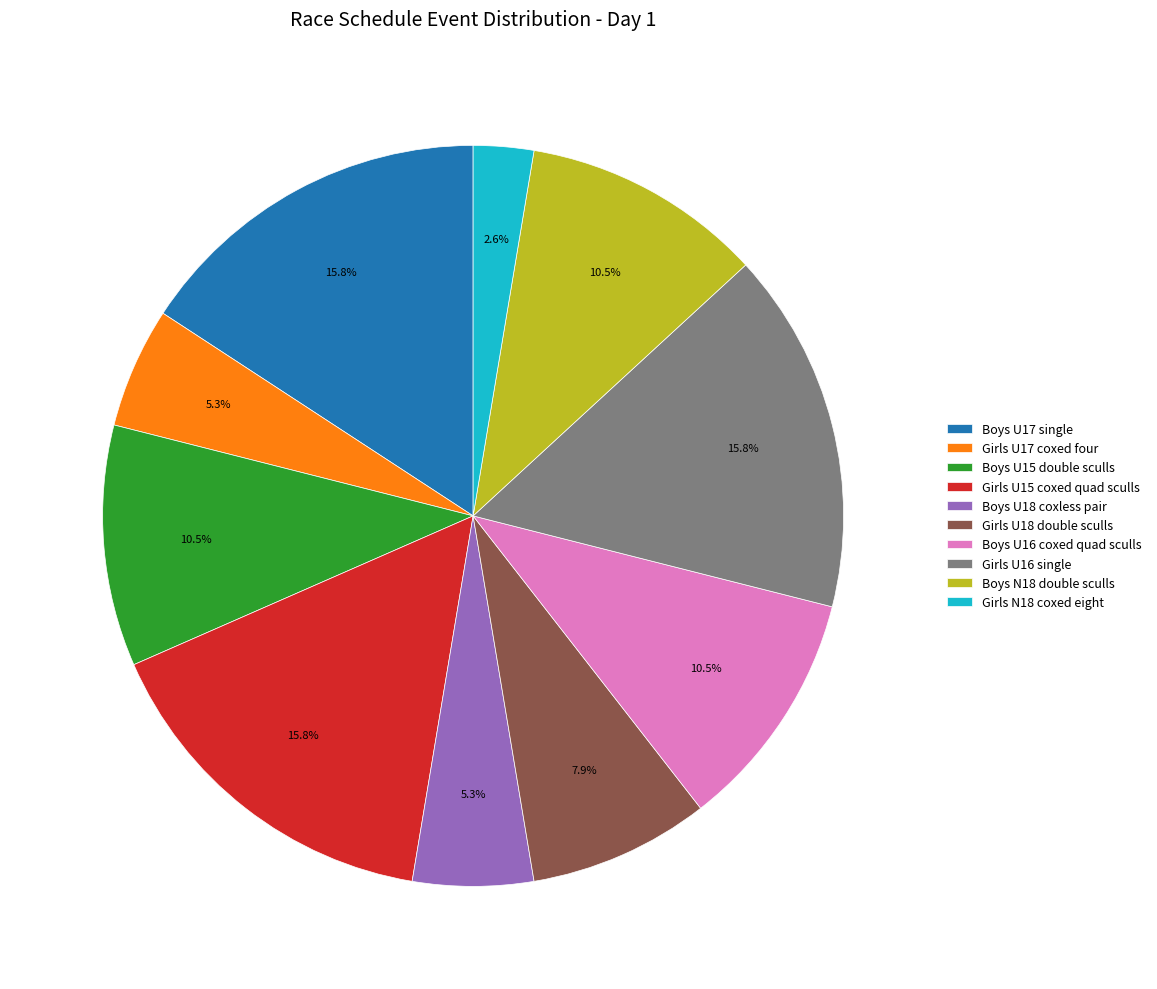

To the nearest percent, what percentage of the pie is Girls U16 single?

16%